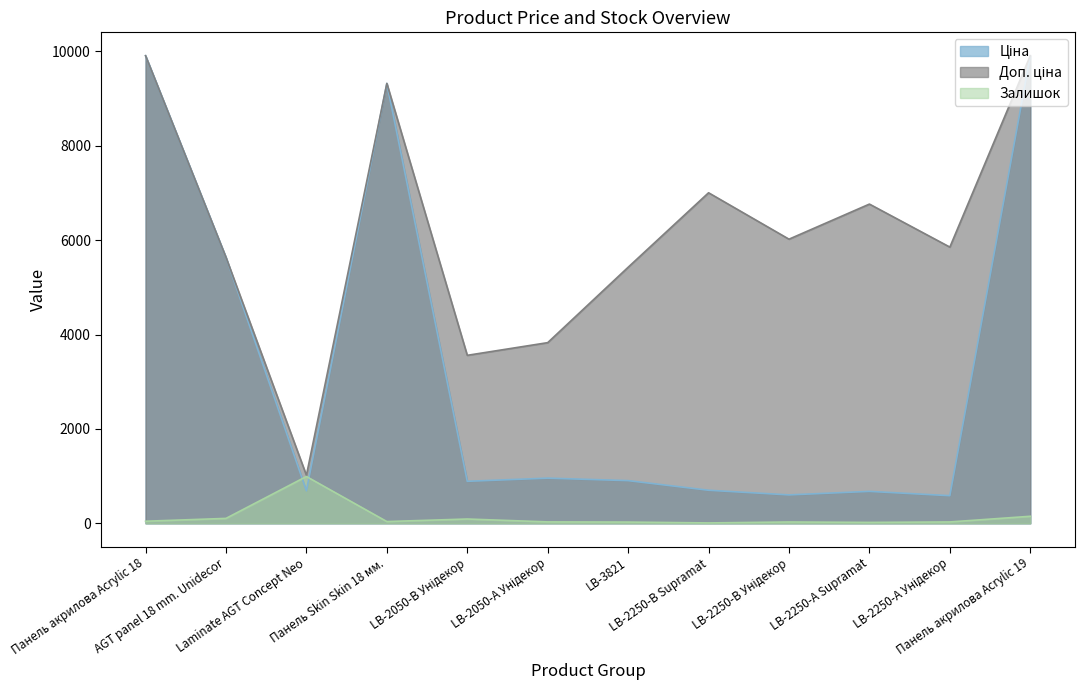

What is the lowest value of the Залишок series?

8.0